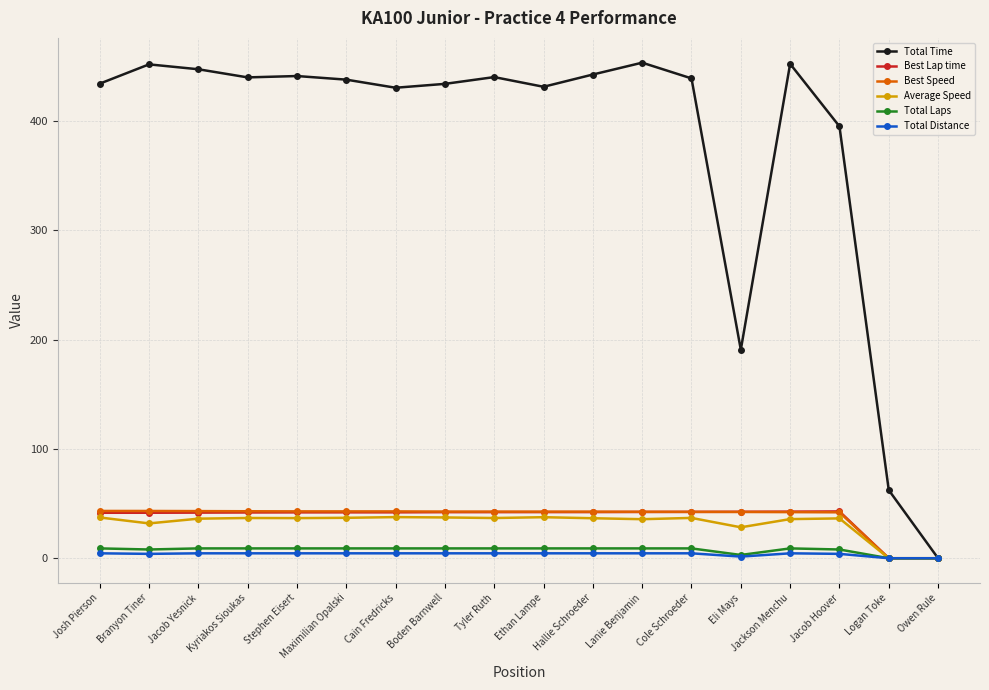

True or false: Average Speed has more than 1 interior local peaks.

True